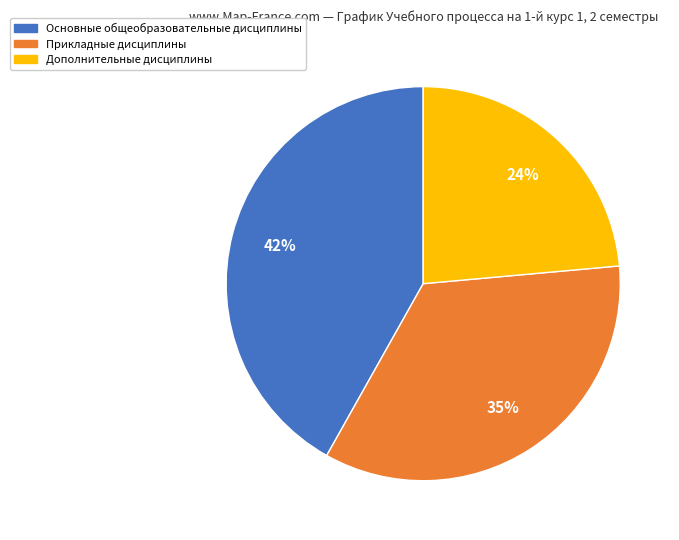

Is it true that Прикладные дисциплины is 35% of the pie?

True